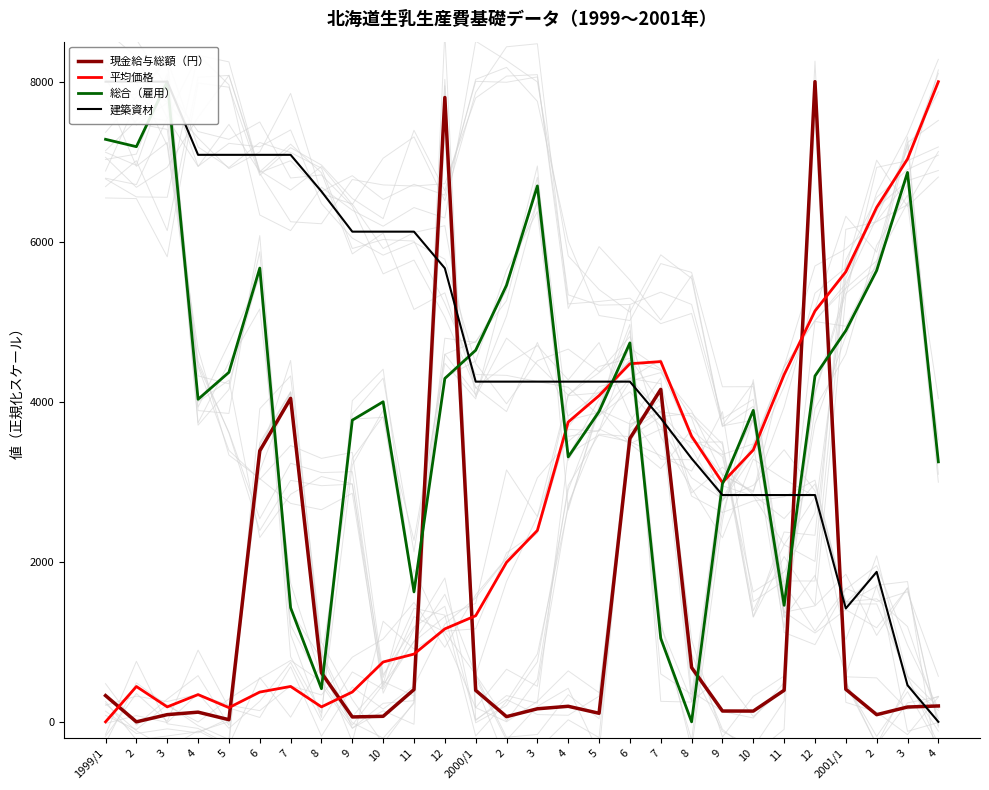

Which series has the largest total across all categories?

建築資材